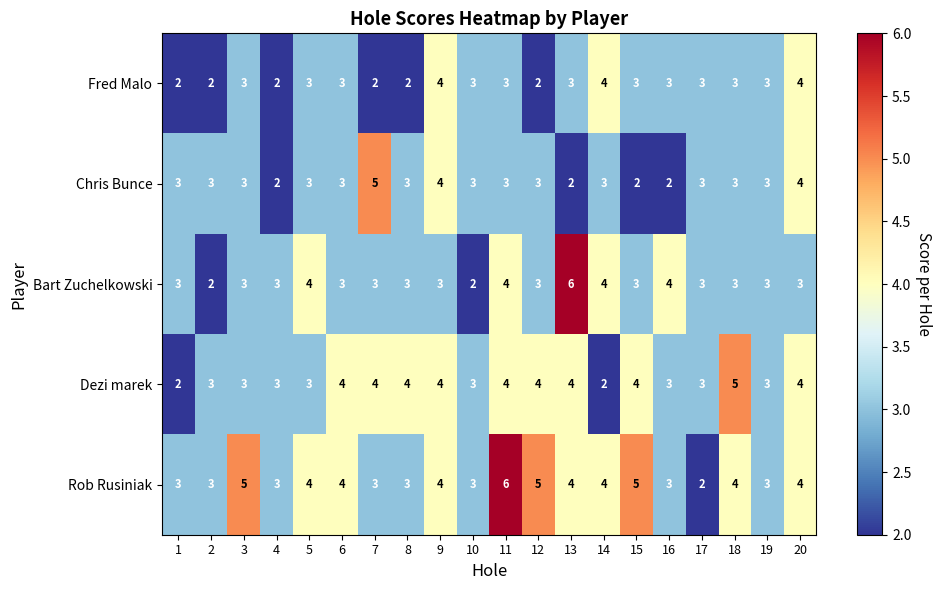

Rank the series by their average value, from lowest to highest.

Fred Malo, Chris Bunce, Bart Zuchelkowski, Dezi marek, Rob Rusiniak